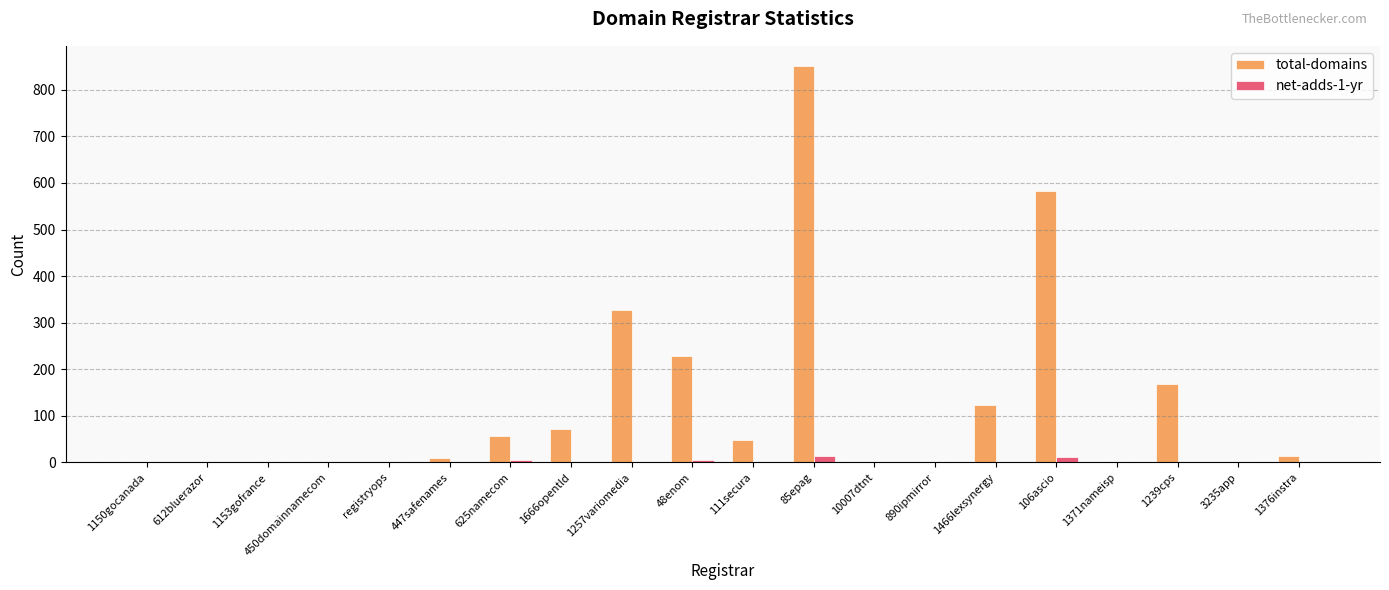

Which category has the highest value across all series?

85epag